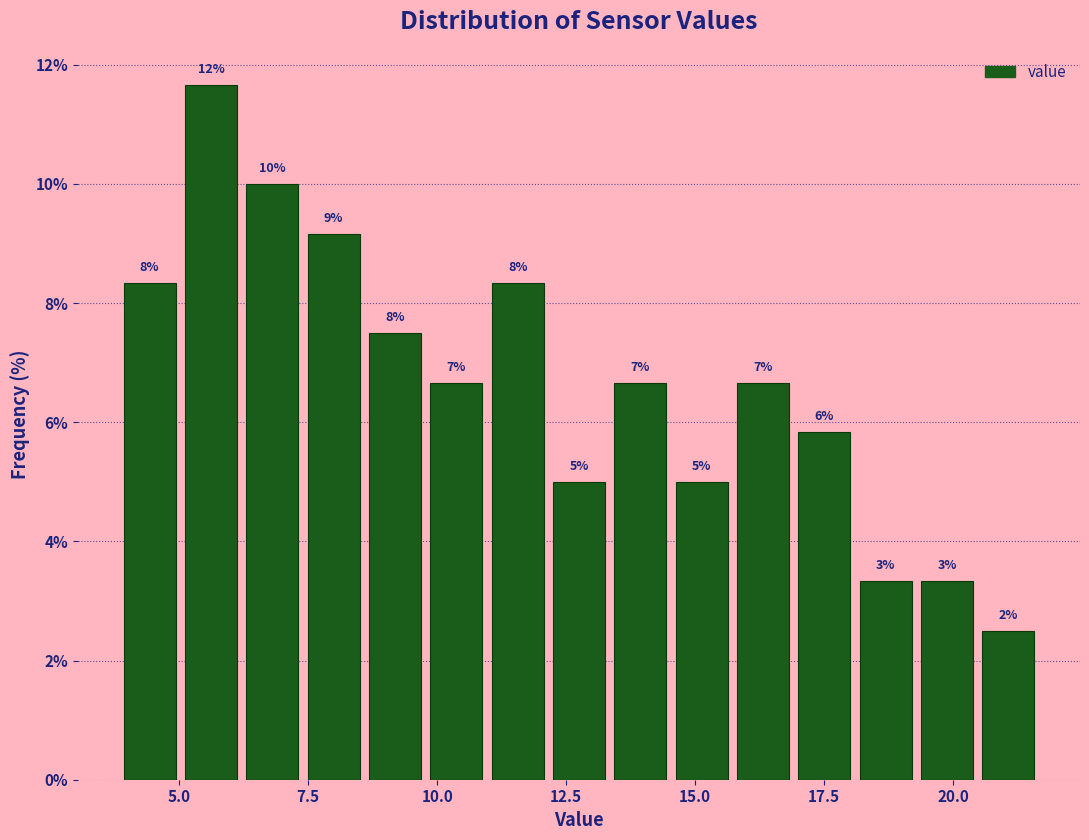

Around what value on the x-axis is the tallest bar? Give the approximate position of its centre, as read against the axis.

5.5